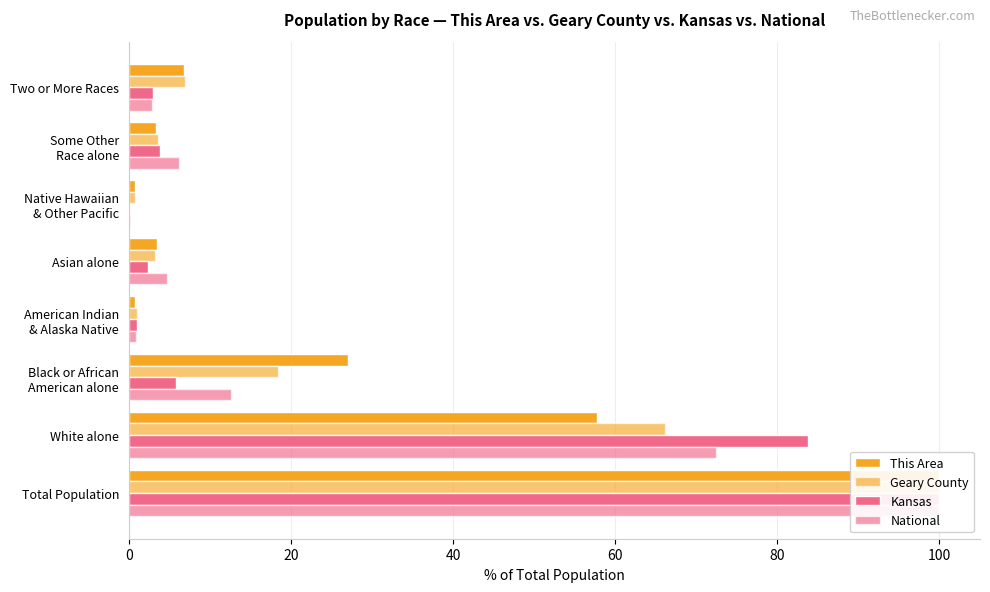

At how many categories does at least one series exceed 67?

2